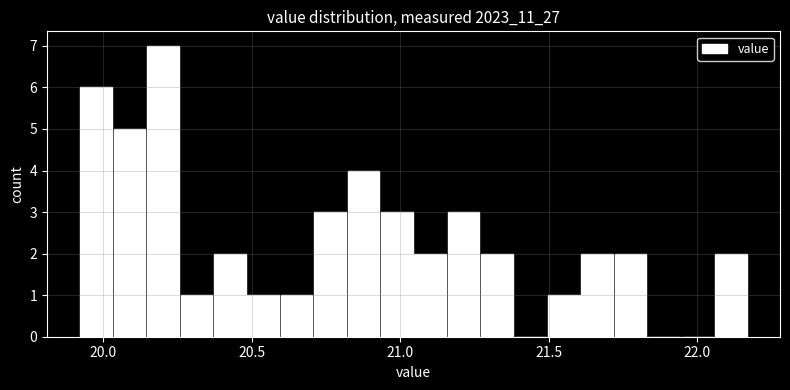

Around what value on the x-axis is the tallest bar? Give the approximate position of its centre, as read against the axis.

20.20